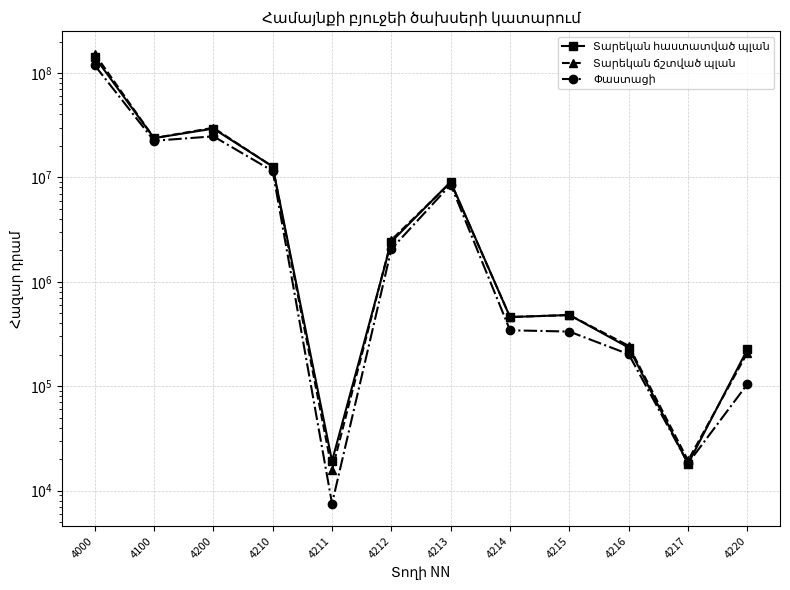

What is the sum of the Տարեկան ճշտված պլան values at 4213 and 4000?

161388638.2